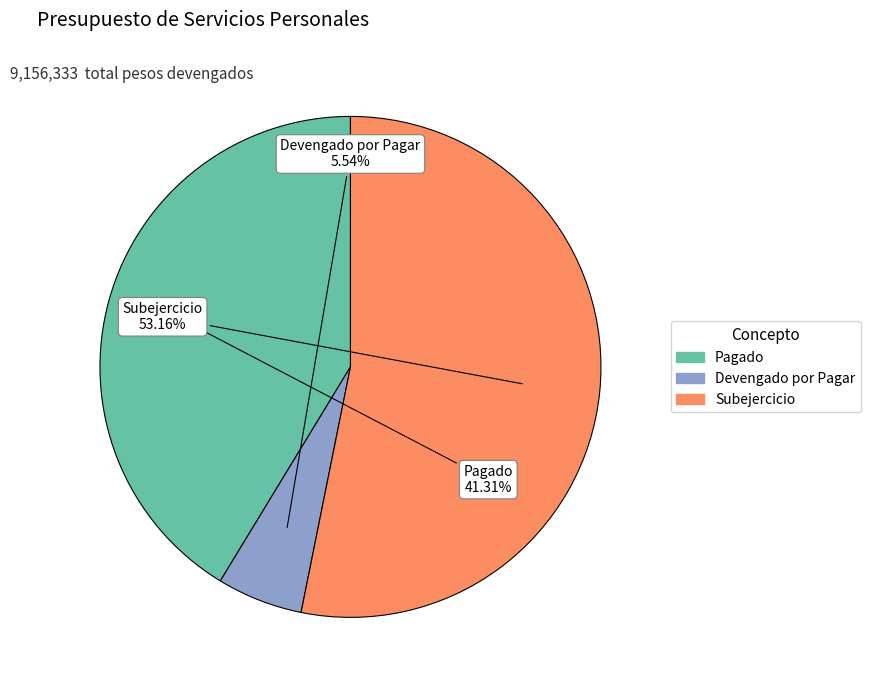

Does any single category account for the majority?

Yes